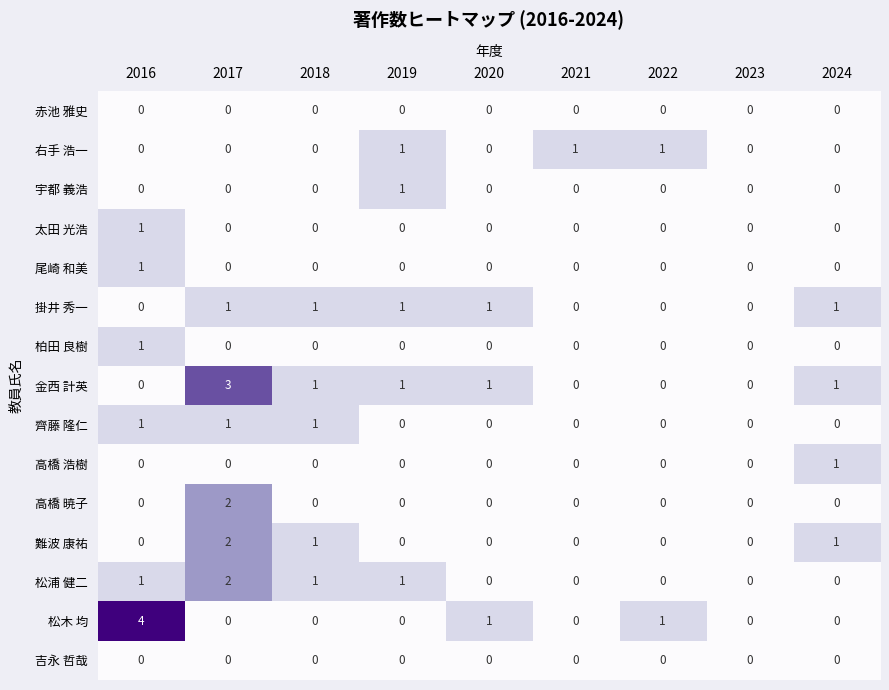

Which series has the widest spread of values?

松木 均